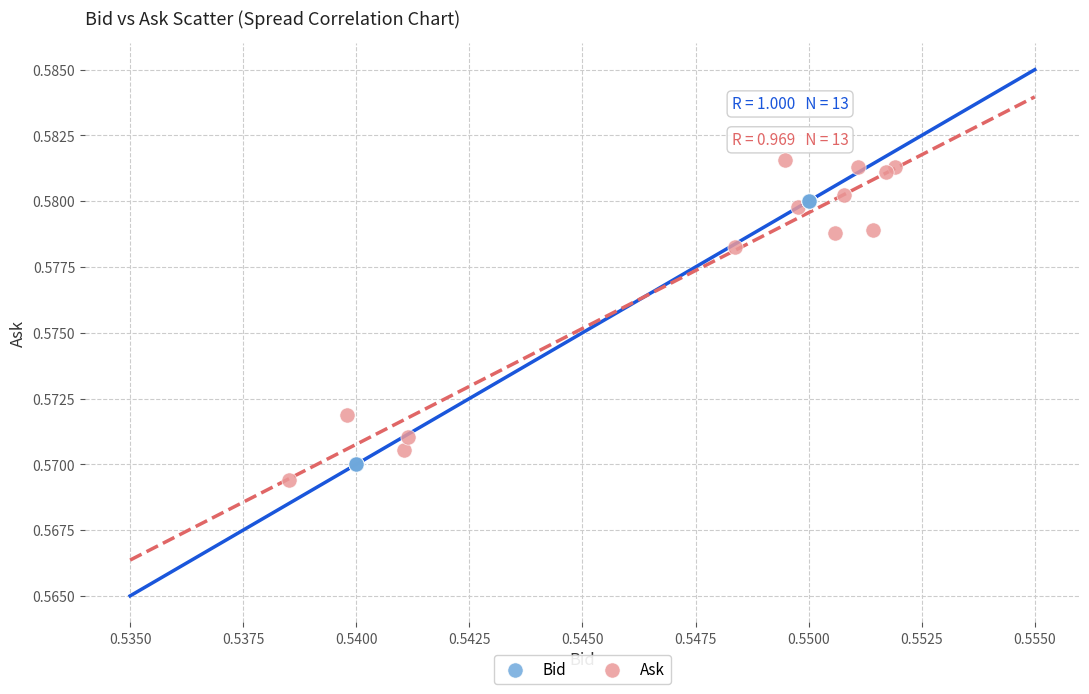

Which series reaches the maximum Y coordinate?

Ask